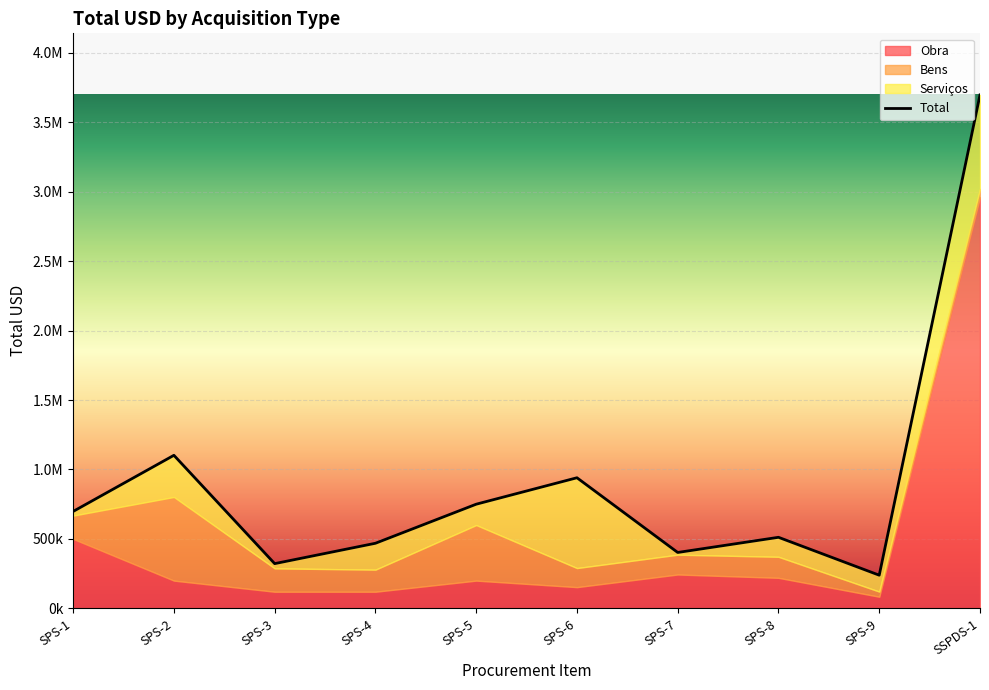

Is it true that the value at SPS-4 is 468867.0?

True